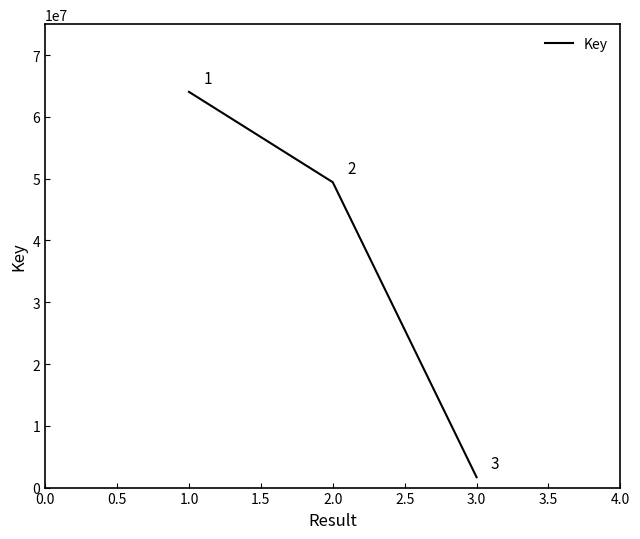

What is the sum of all values?

115143901